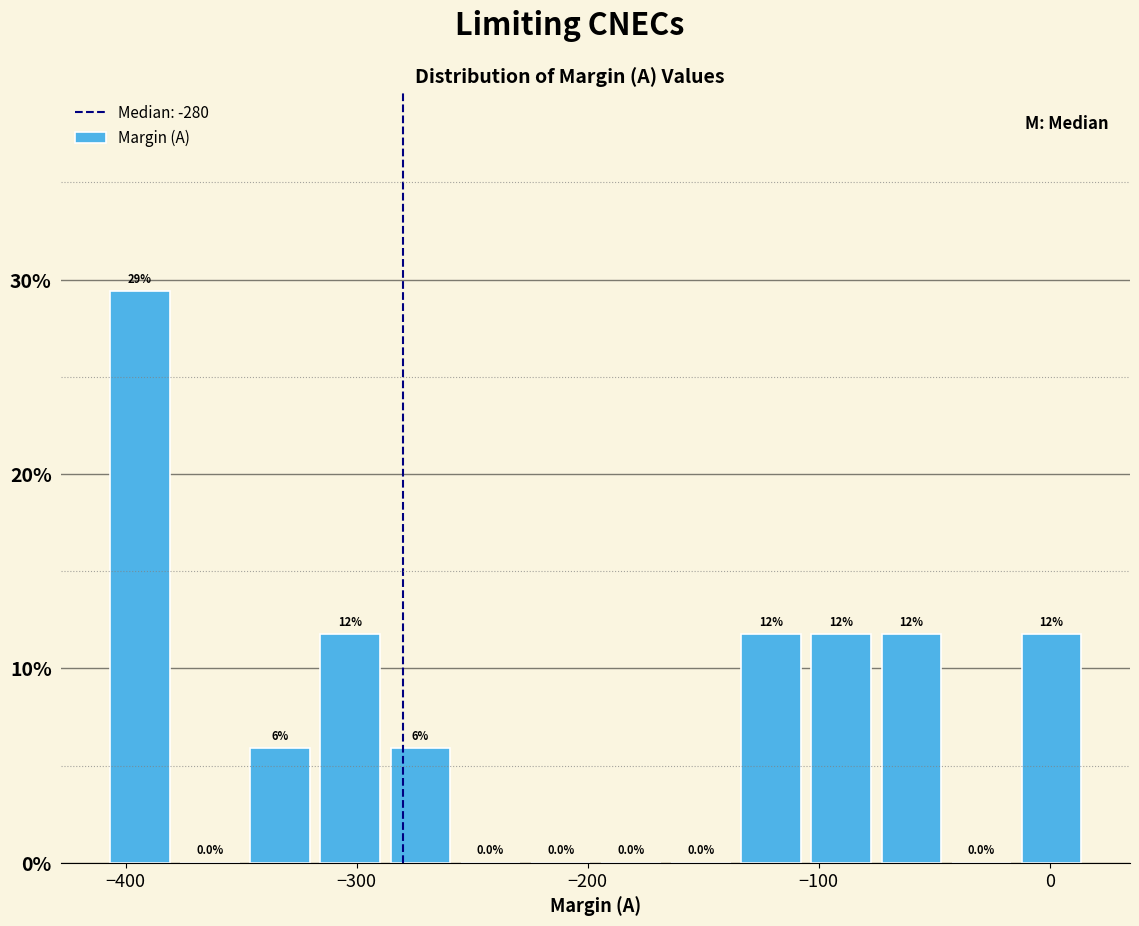

Read against the x-axis, roughly where is the centre of the tallest bar?

-390